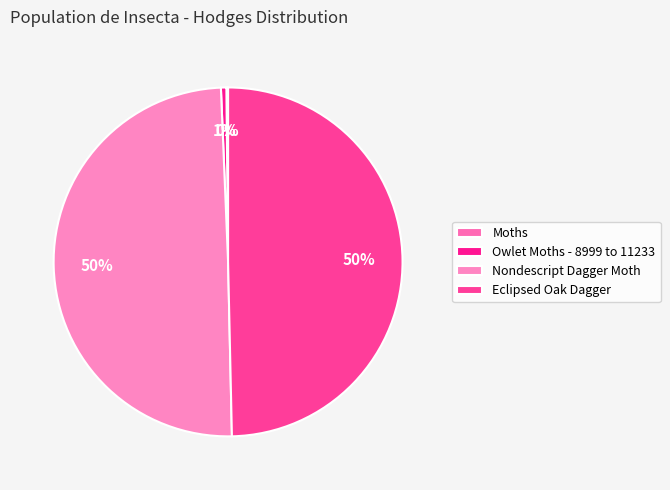

How many slices are in this pie chart?

4